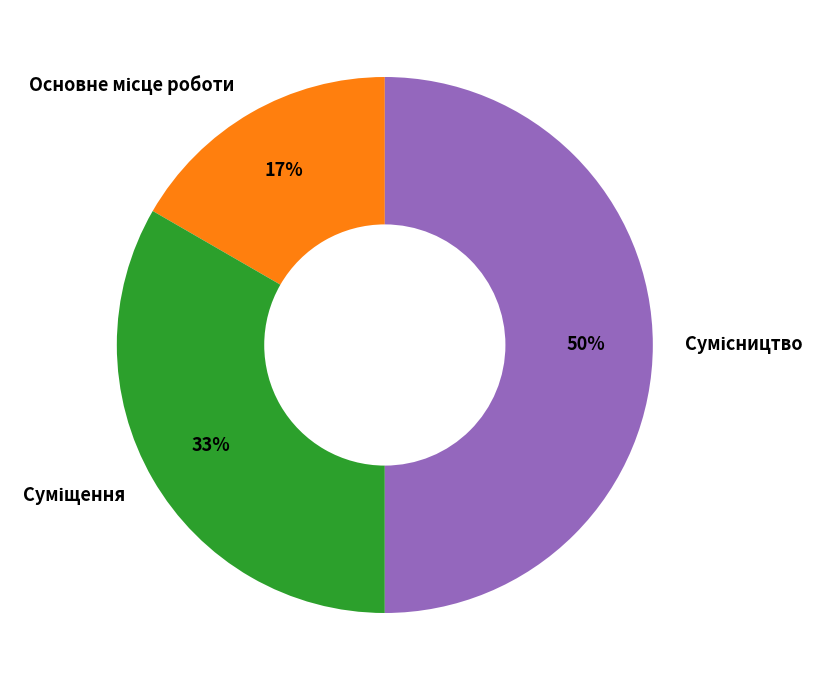

Count the number of slices in the pie.

3